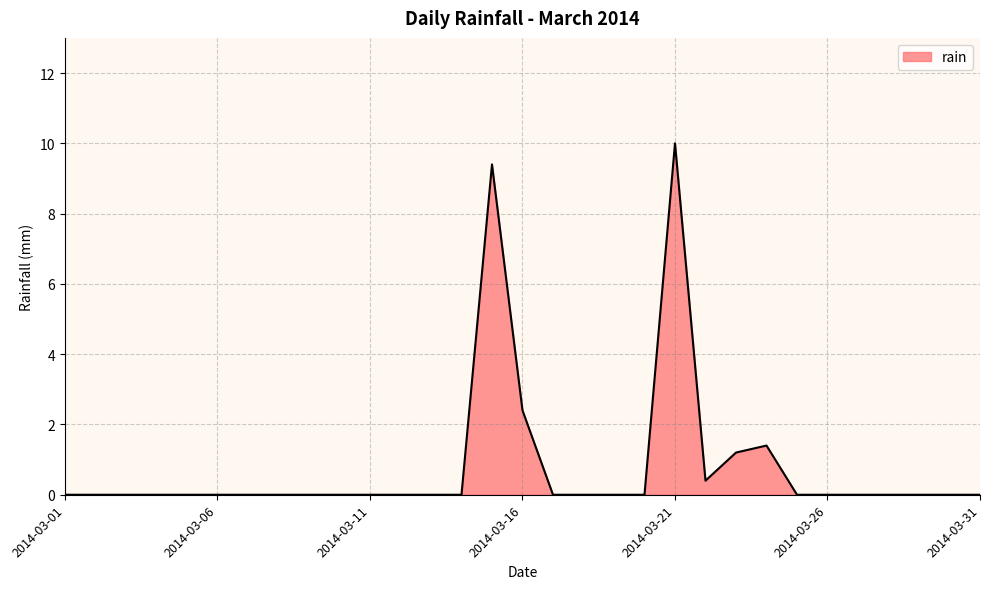

What is the difference between the second highest and second lowest values?

9.4